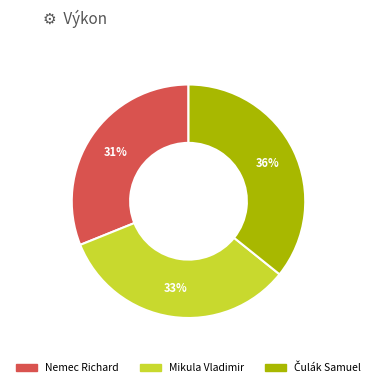

How many segments does this pie chart have?

3